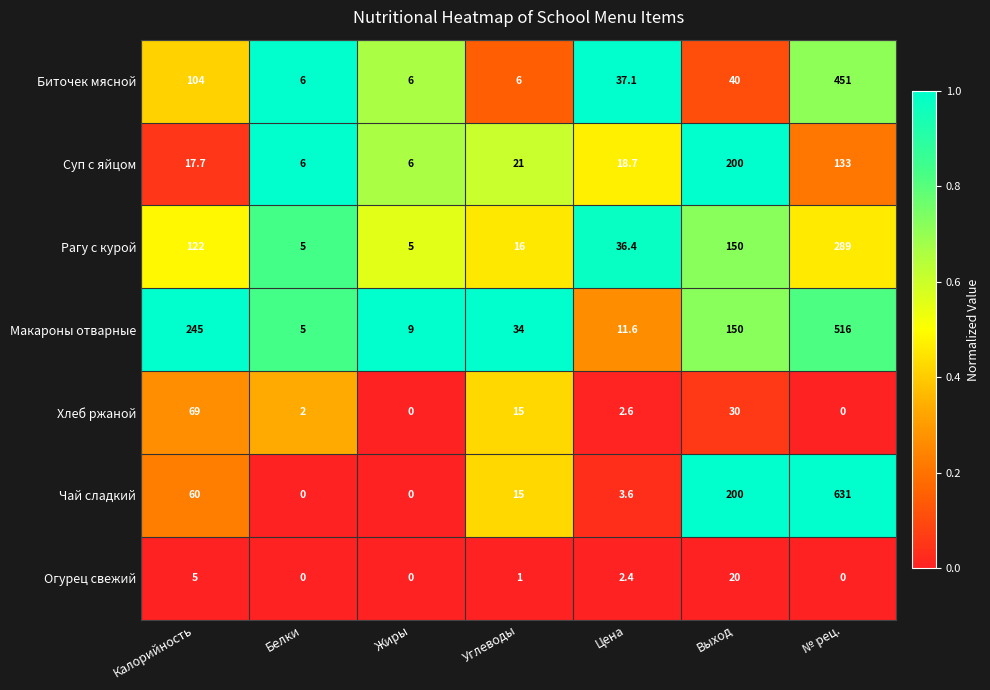

At which label is Биточек мясной closest to 228?

Калорийность